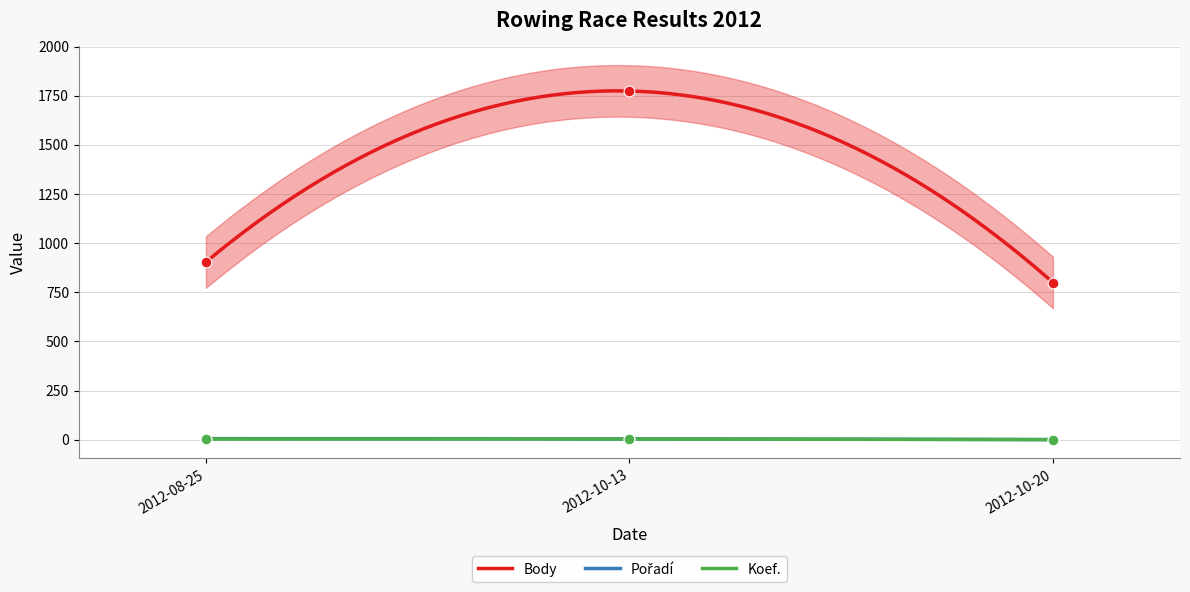

Which series has the largest total across all categories?

Body